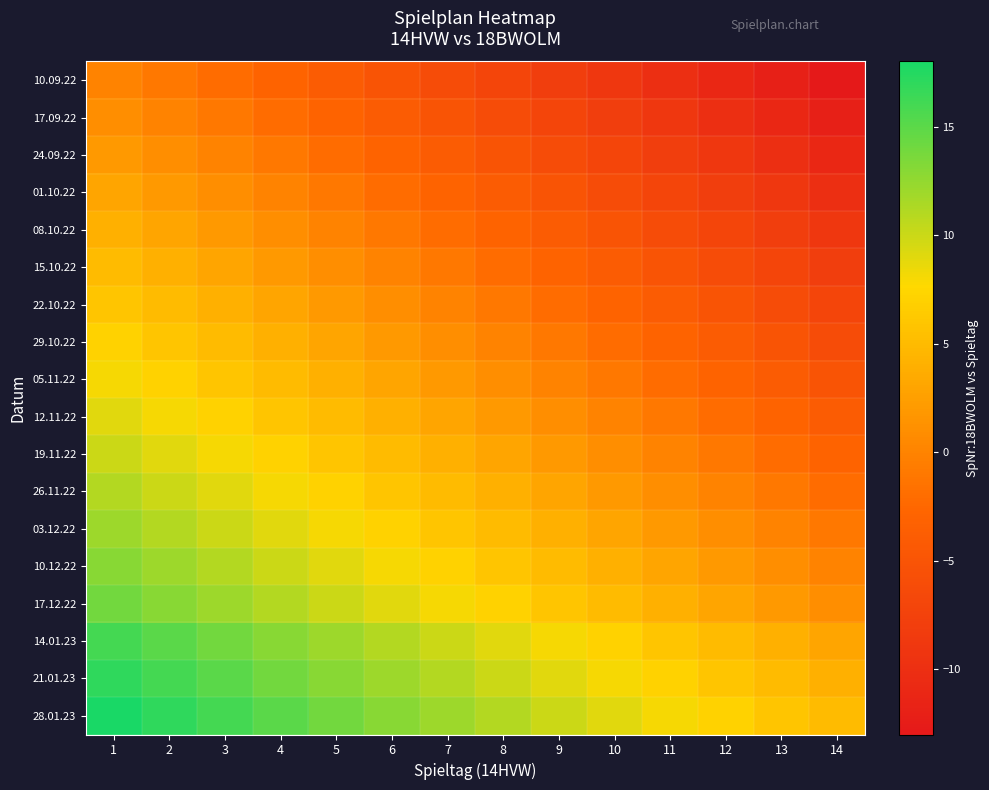

Between 6 and 13, which is larger?

6